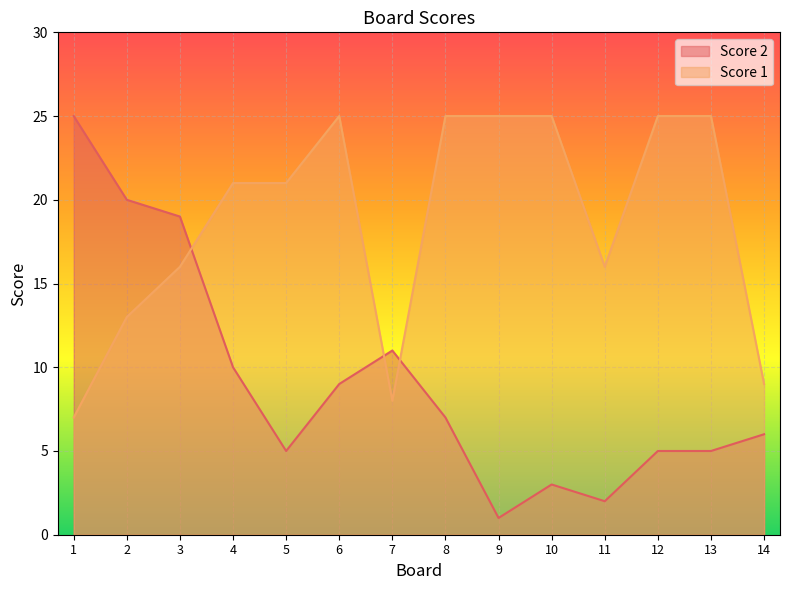

How many values in the Score 1 series exceed 21?

6